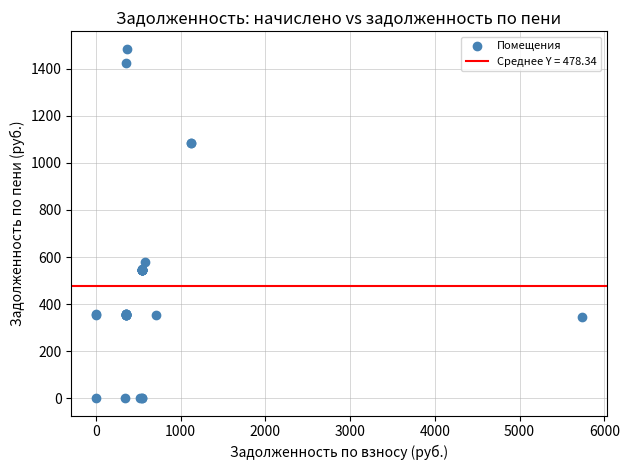

What Y value in the scatter plot is closest to 742?

579.7